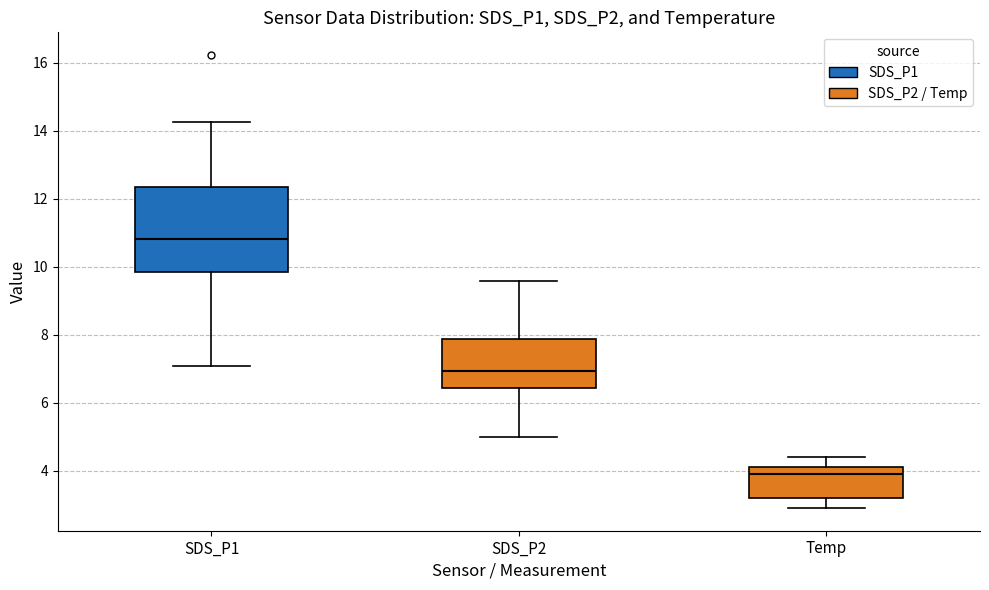

Which box is the tallest, from its lower edge to its upper edge?

SDS_P1